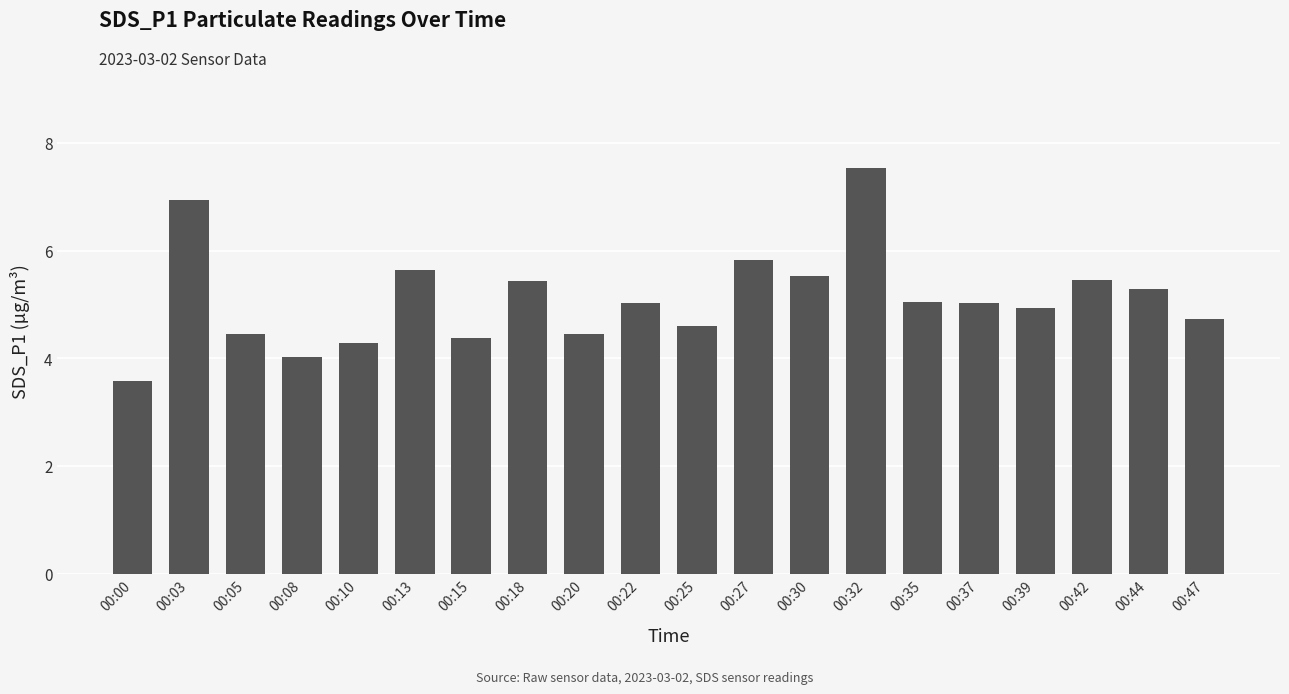

What is the sum of all values?

102.1